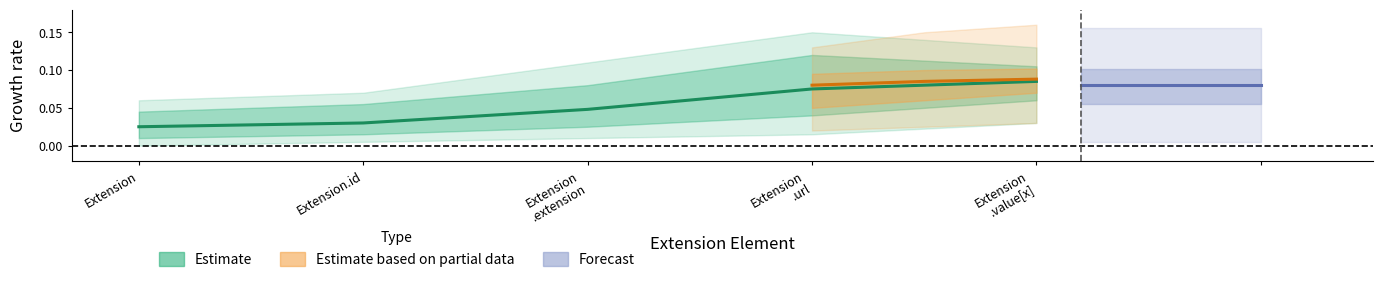

True or false: upper and lower cross at least once.

False